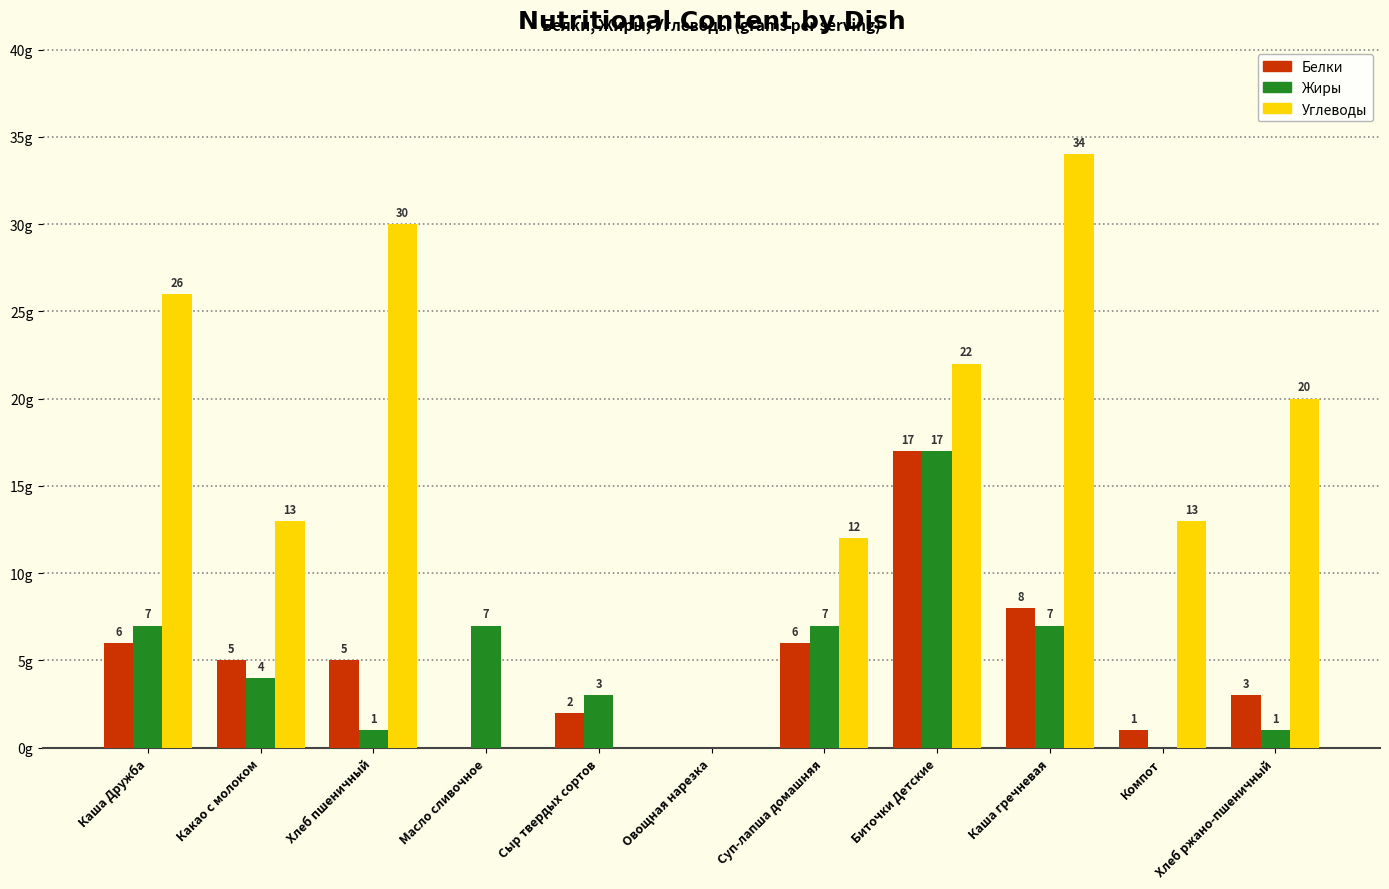

At which category is the sum across all series the highest?

Биточки Детские